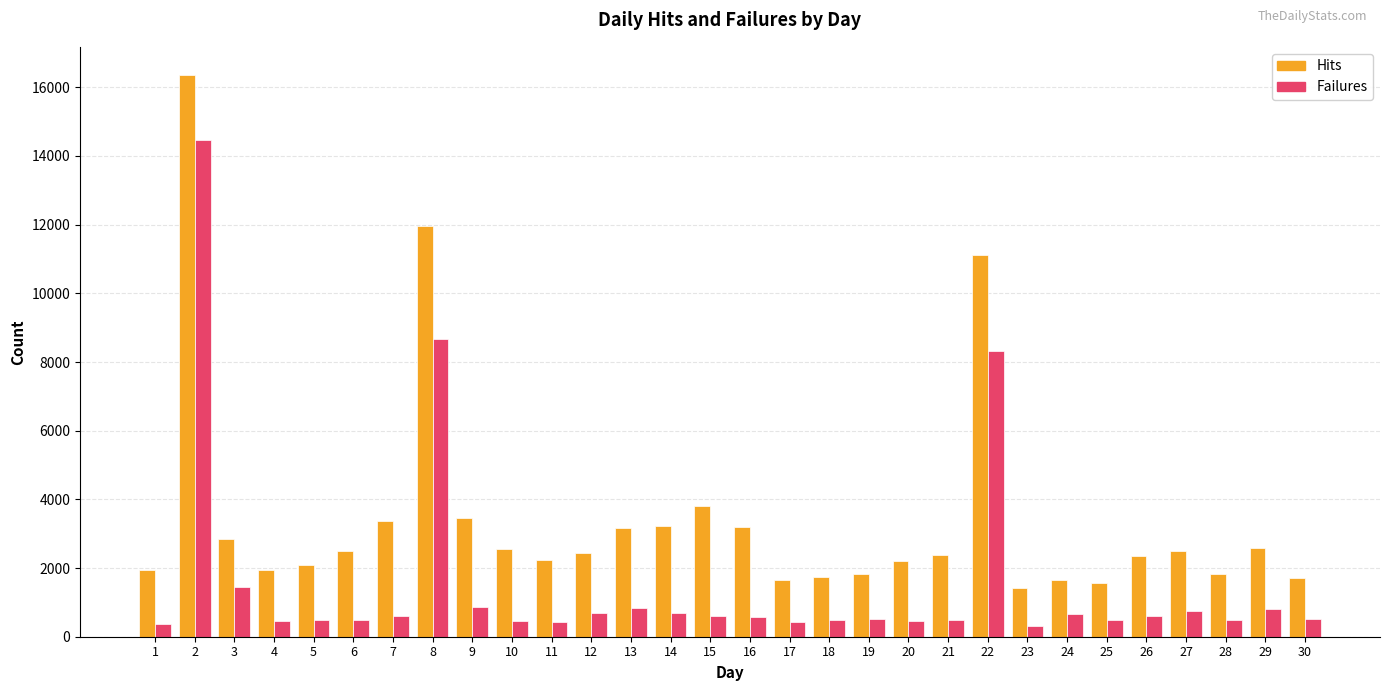

Rank the series by their maximum value, from lowest to highest.

Failures, Hits